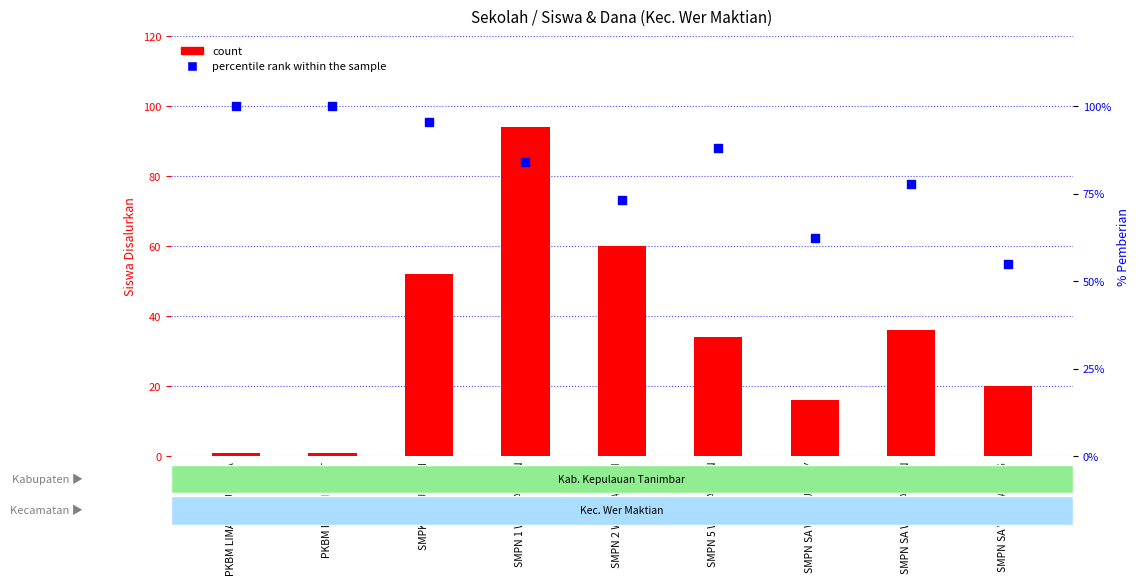

Which series reaches the maximum Y coordinate?

percentile rank within the sample